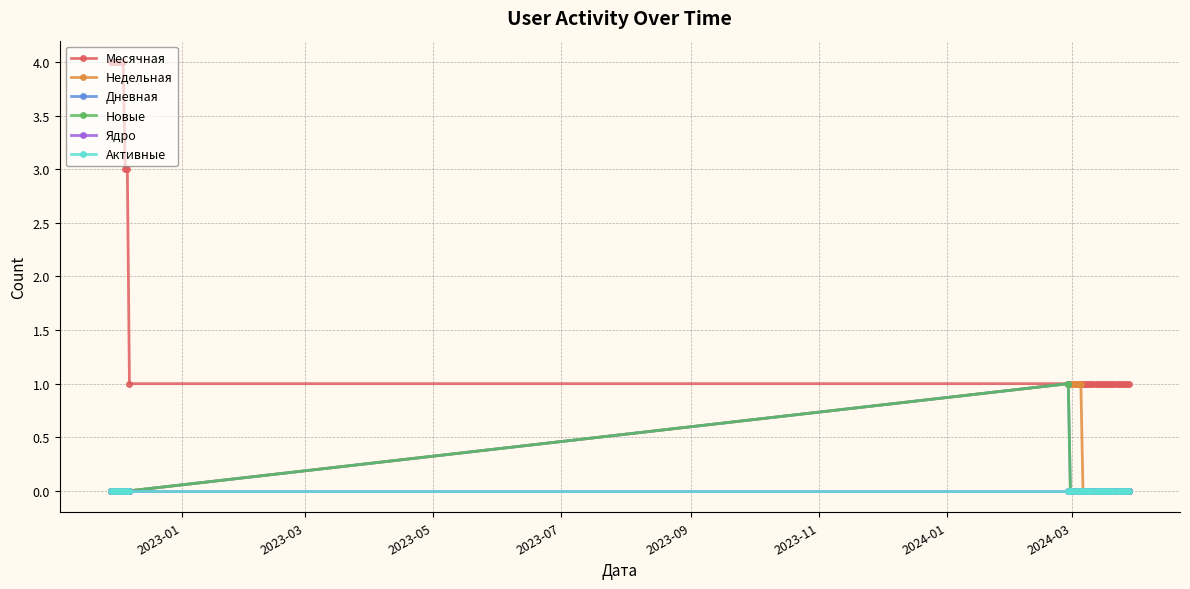

Is this an area chart (filled region under the line)?

No